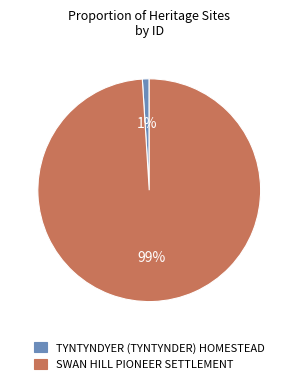

Which category has the biggest portion of the pie?

SWAN HILL PIONEER SETTLEMENT